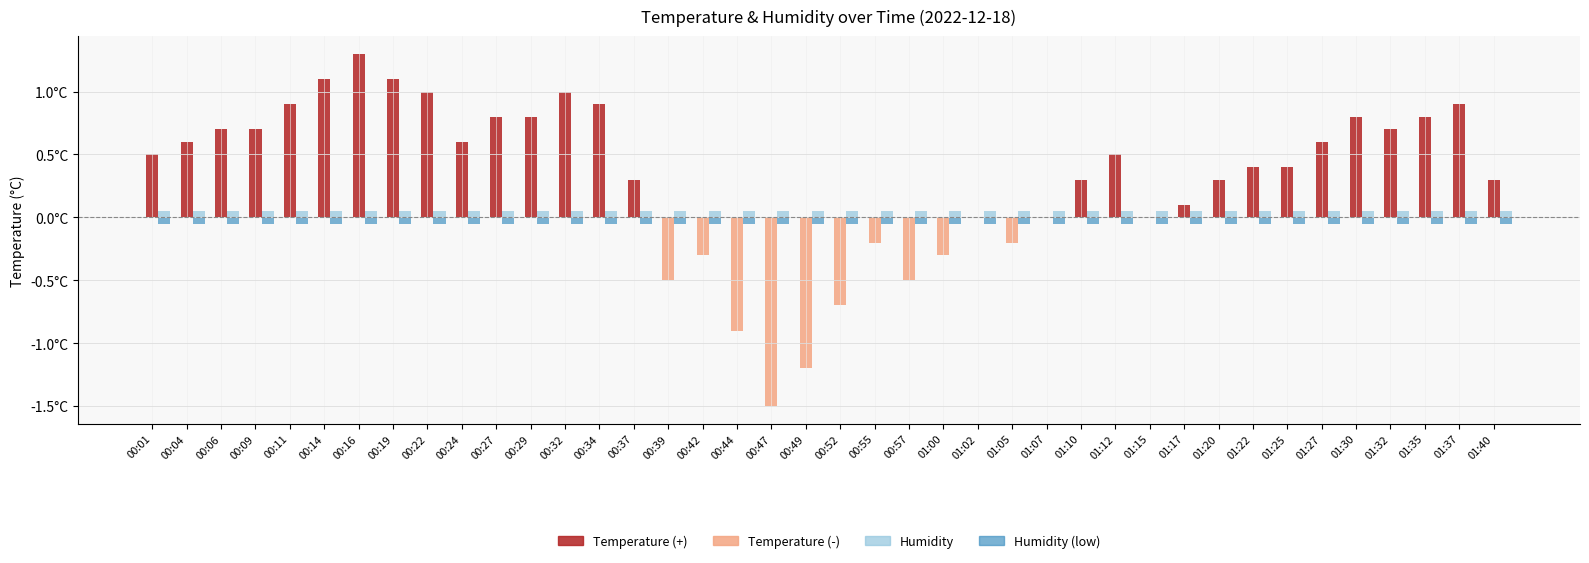

Are the bars grouped side by side (vs. stacked)?

Yes